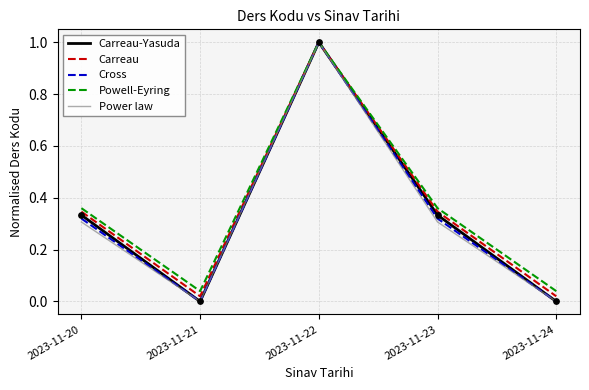

At how many categories does at least one series exceed 0?

5